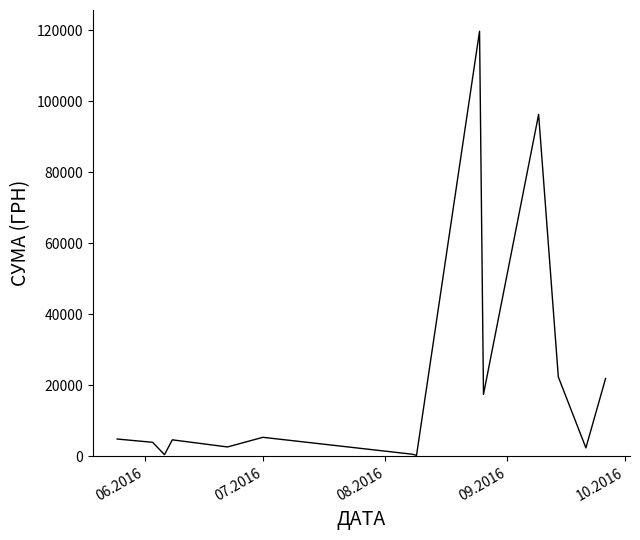

What is the difference between the maximum and minimum values?

119511.2